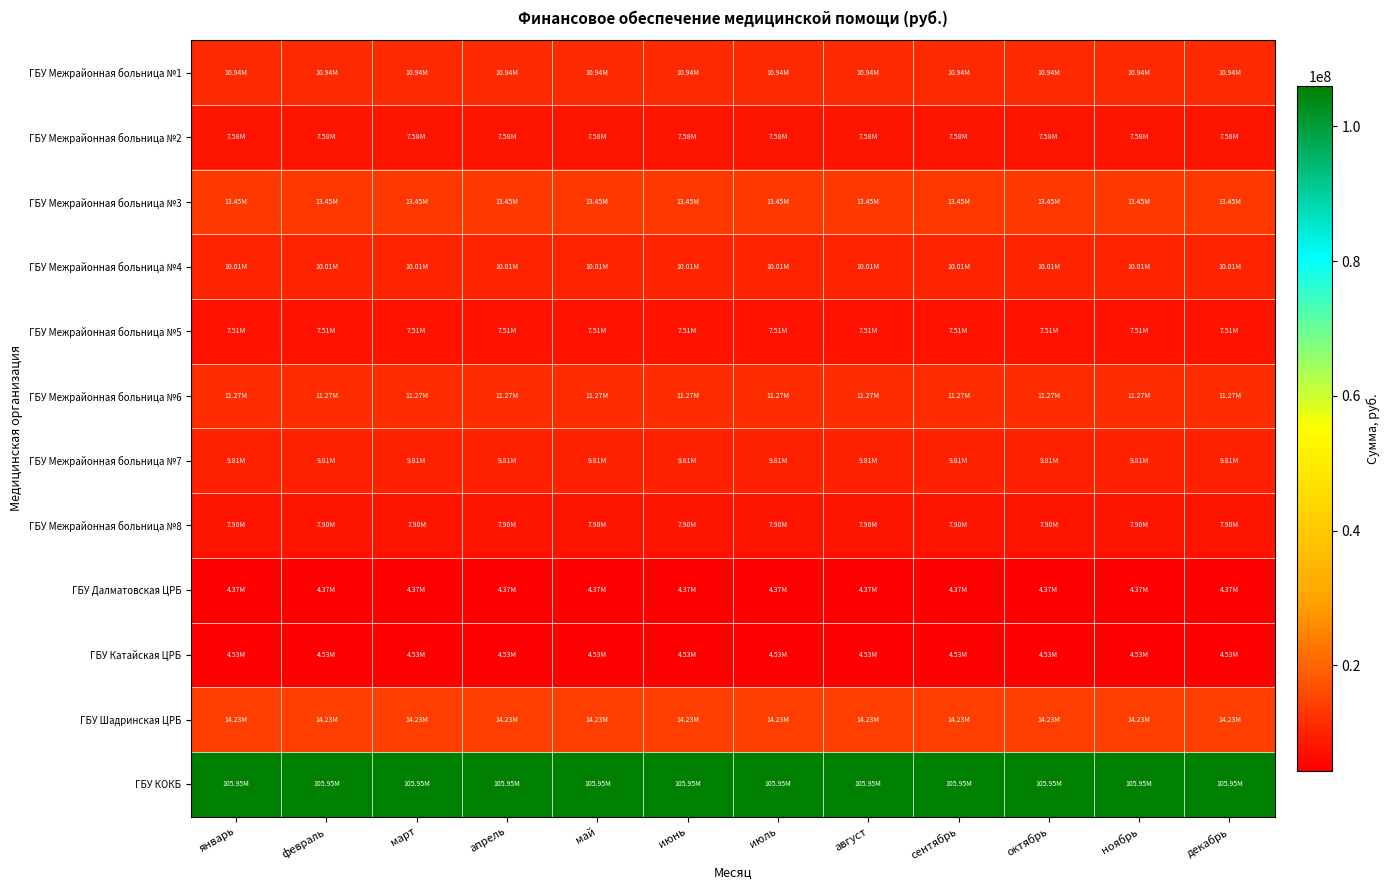

At май, list the series in order from smallest to largest.

ГБУ Далматовская ЦРБ, ГБУ Катайская ЦРБ, ГБУ Межрайонная больница №5, ГБУ Межрайонная больница №2, ГБУ Межрайонная больница №8, ГБУ Межрайонная больница №7, ГБУ Межрайонная больница №4, ГБУ Межрайонная больница №1, ГБУ Межрайонная больница №6, ГБУ Межрайонная больница №3, ГБУ Шадринская ЦРБ, ГБУ КОКБ